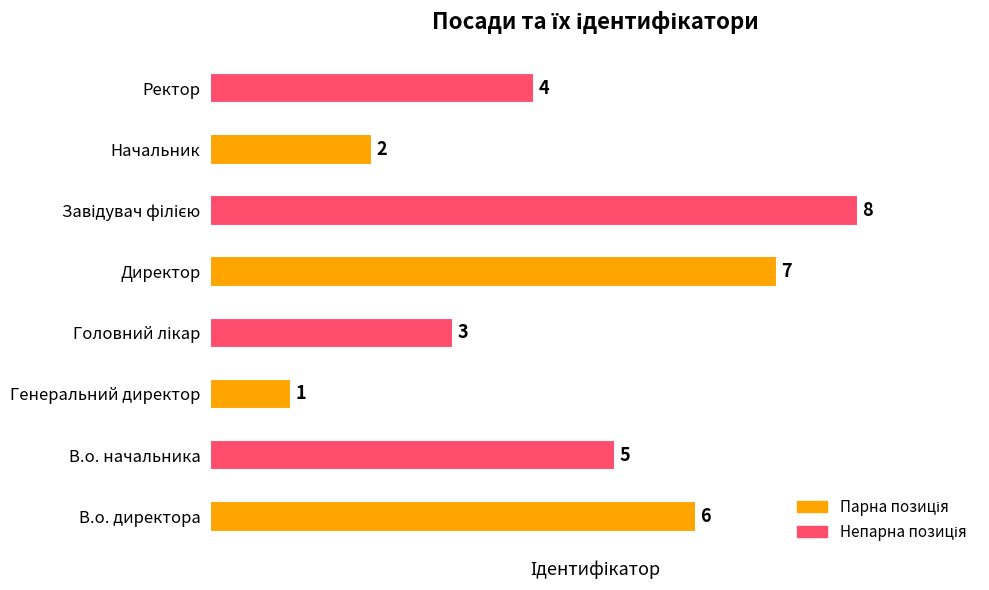

The value at Ректор is 2. True or false?

False